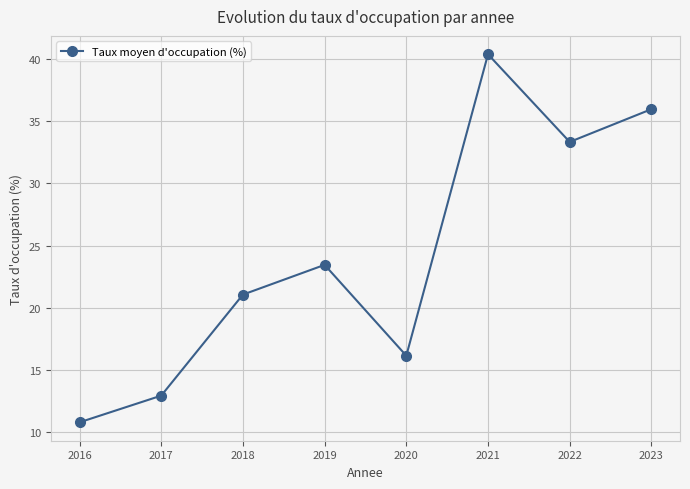

How many categories are shown in the chart?

8